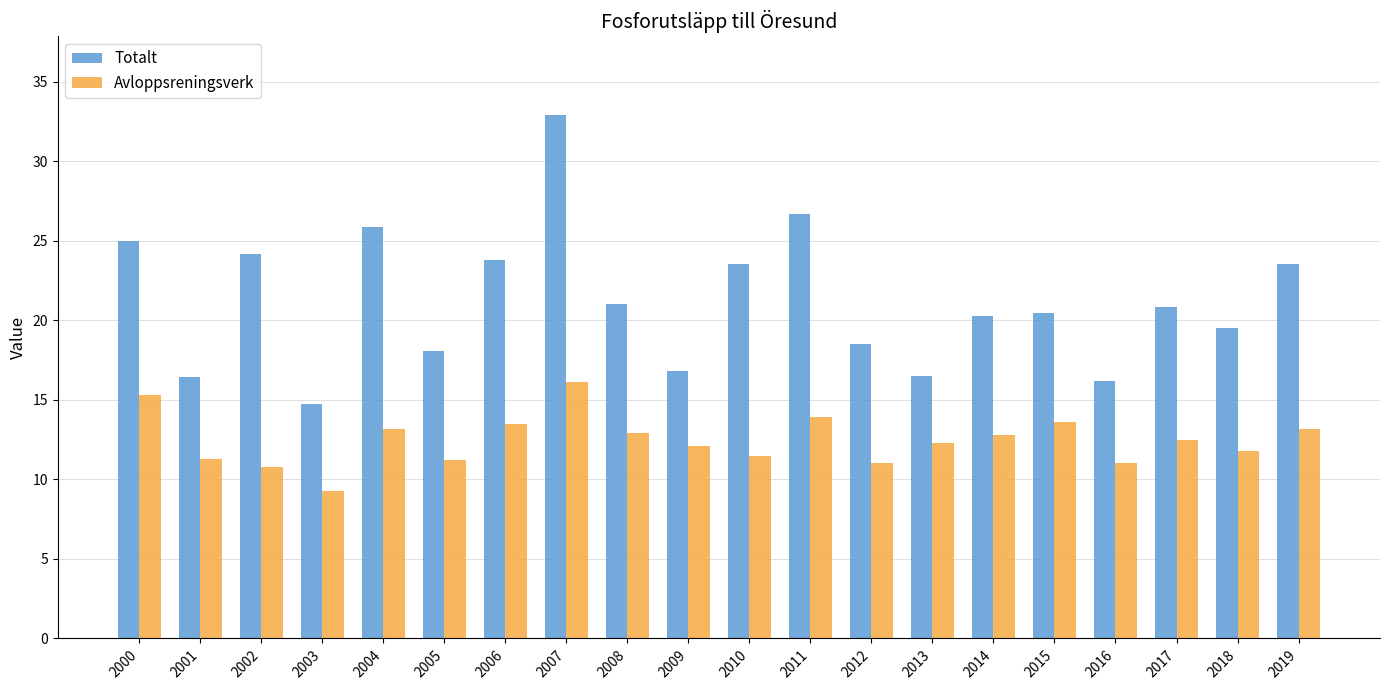

What are all the series names shown in the legend?

Totalt, Avloppsreningsverk